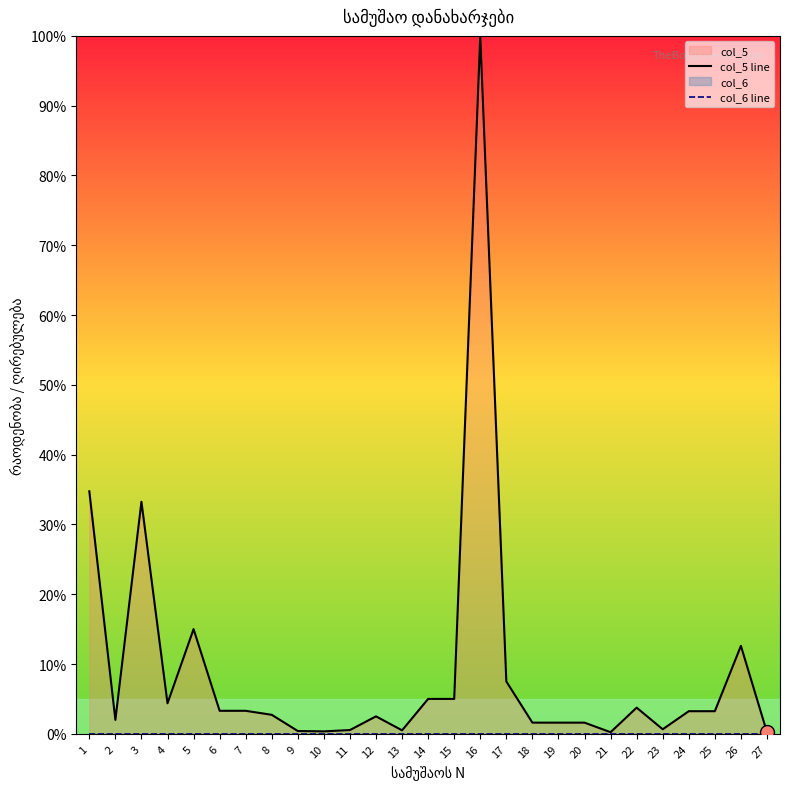

True or false: col_5 line and col_6 line intersect in this chart.

False